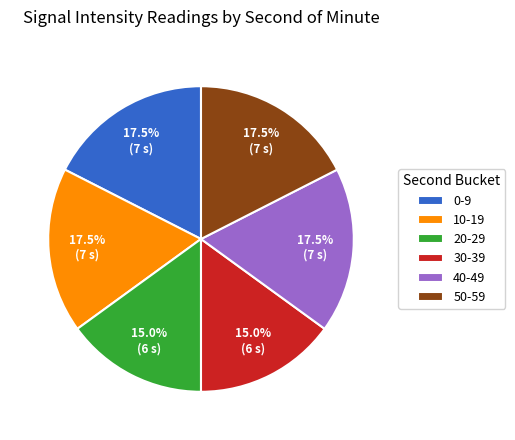

What is the ratio of the value at 20-29 to the value at 0-9?

0.9